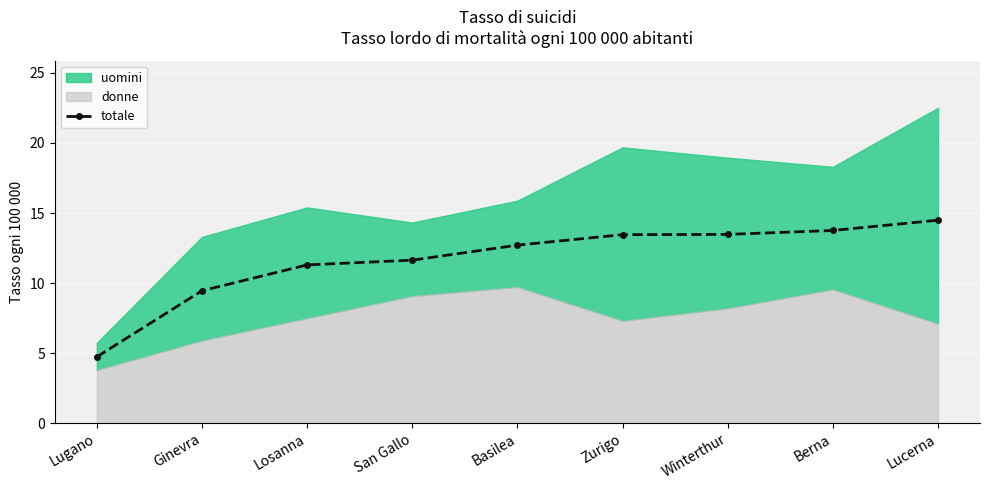

What is the change in value from San Gallo to Winterthur?

+1.8